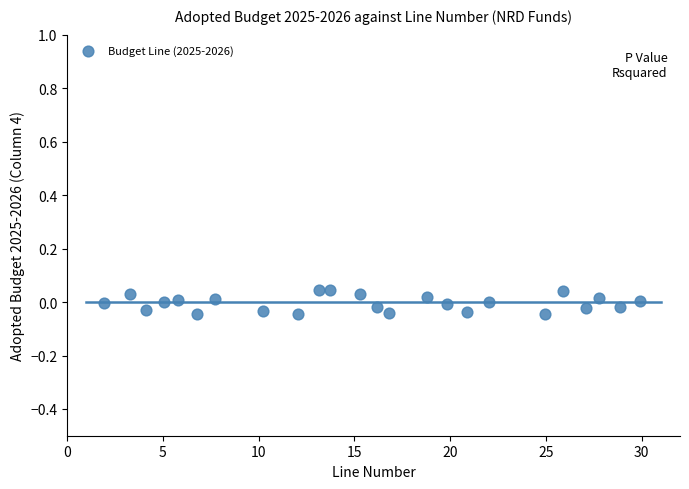

What is the range of X values (max minus min)?

28.0